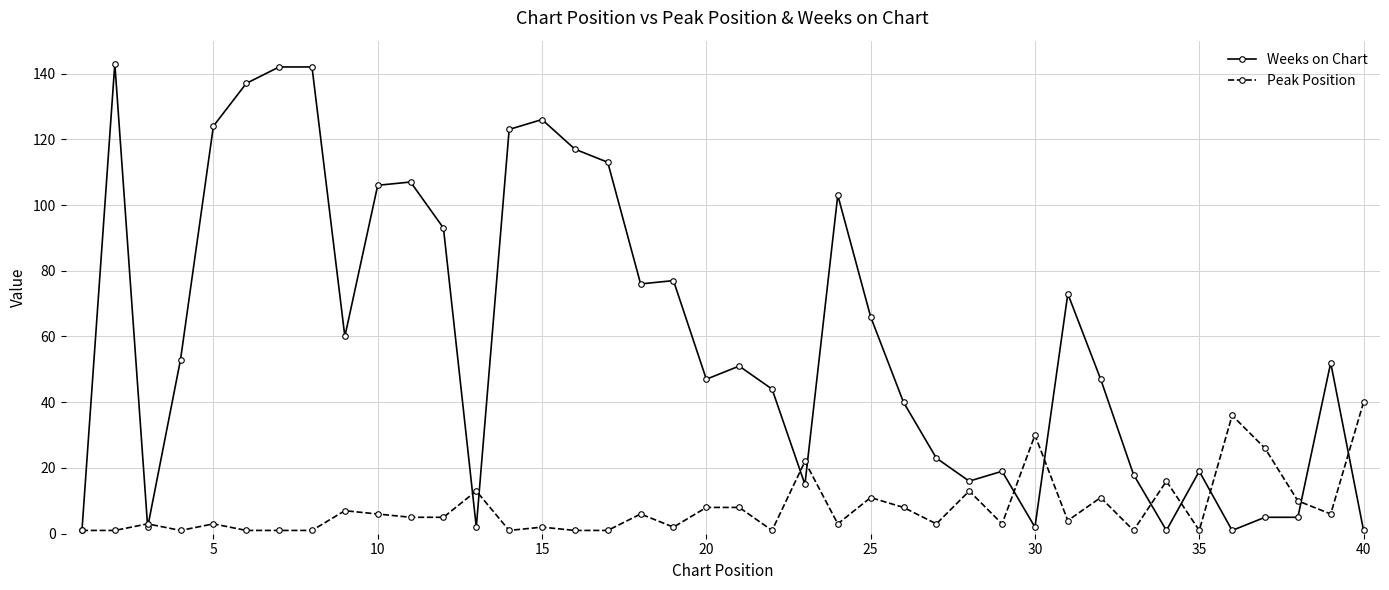

What is the lowest value of the Peak Position series?

1